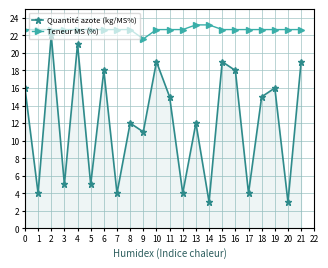

What is the value of the Quantité azote (kg/MS%) point at the 18th from the left?

4.0